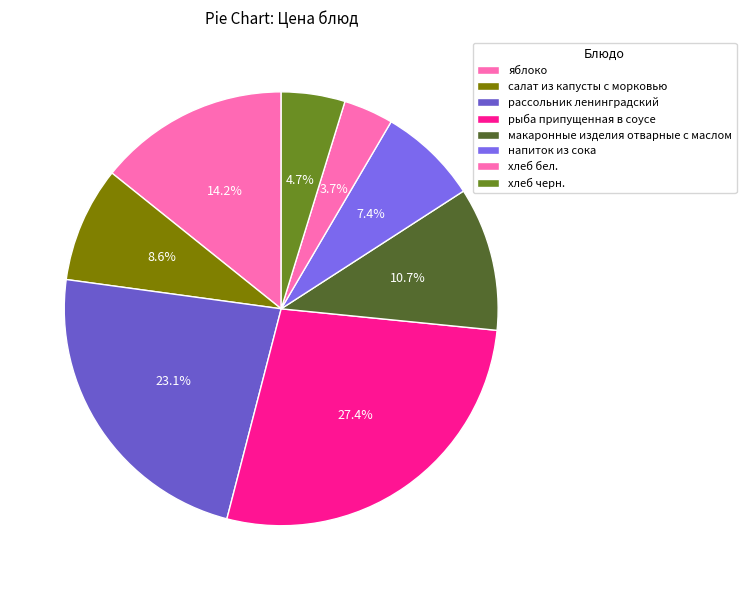

Combined, do рыба припущенная в соусе and яблоко account for over 50%?

No